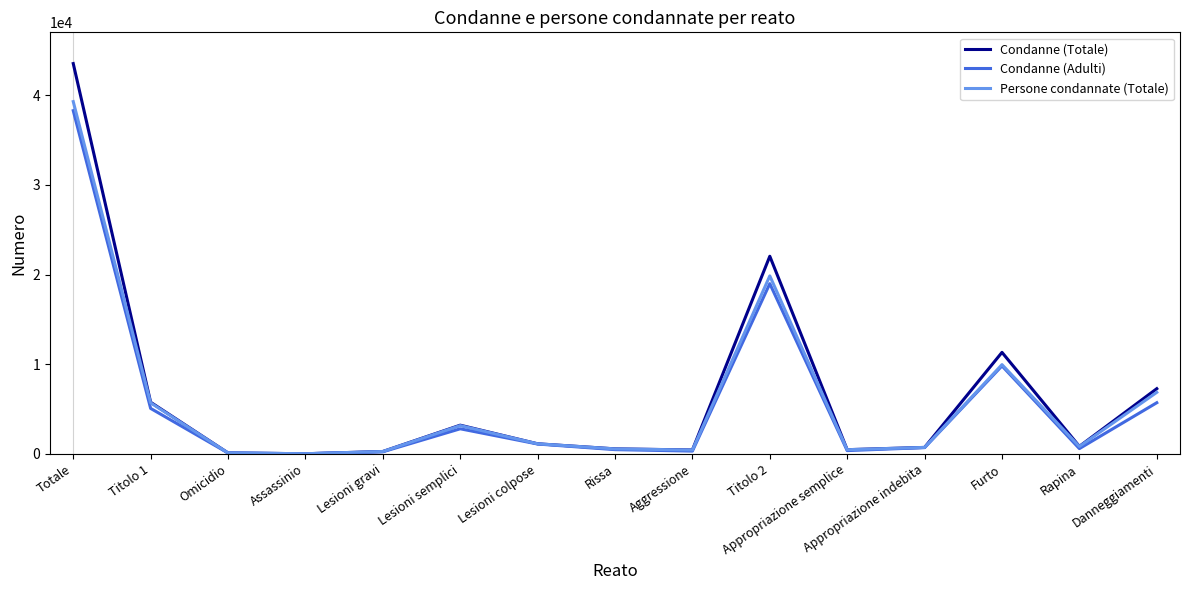

True or false: Condanne (Adulti) has a value of 1783 at Danneggiamenti.

False